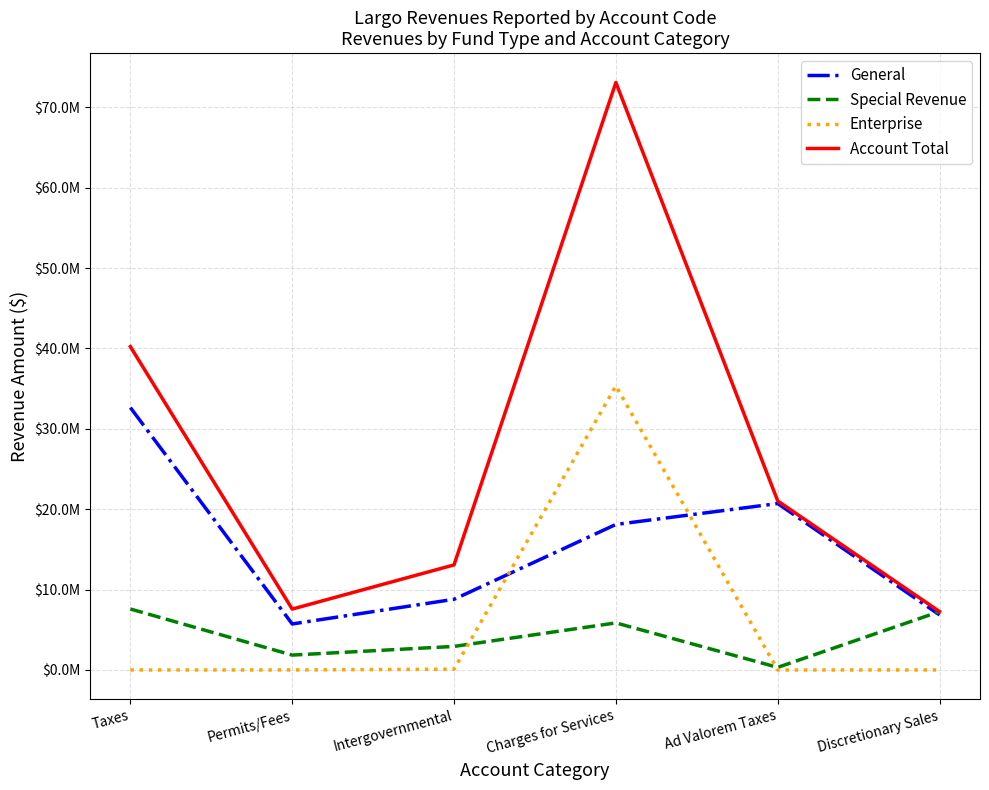

Which series has the largest total across all categories?

Account Total